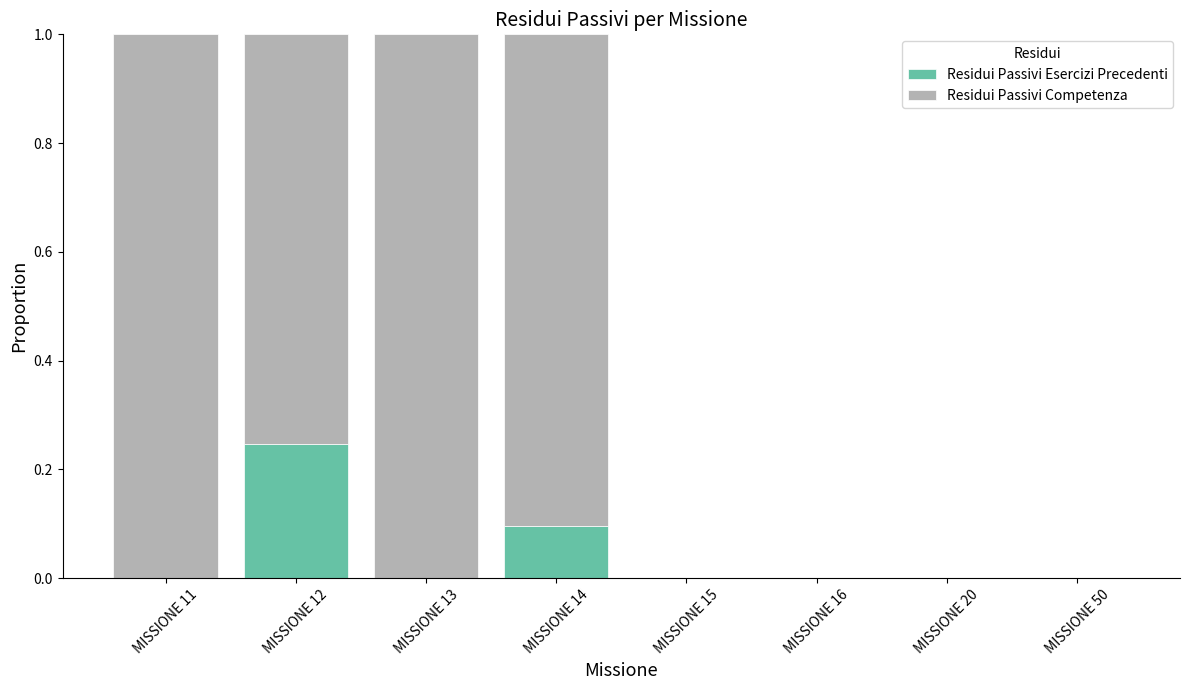

What is the total value across all series at MISSIONE 11?

1.0